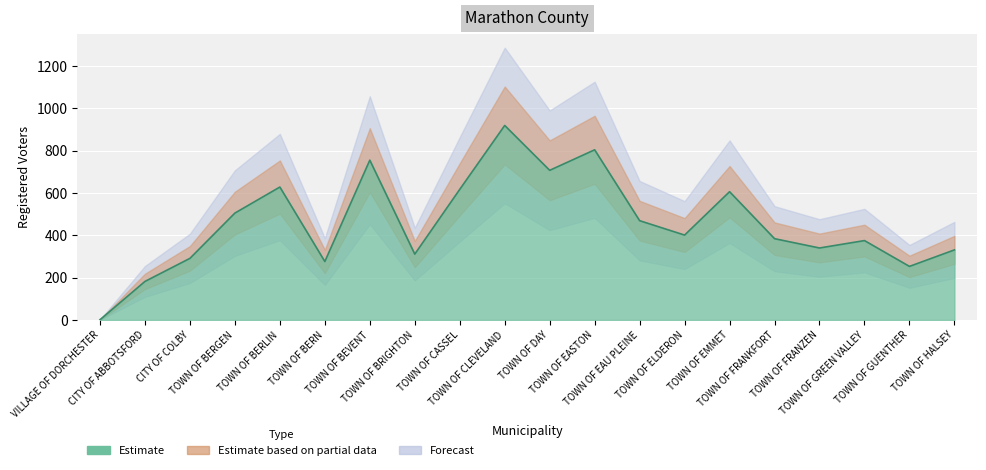

Does the chart display data point markers on the line(s)?

No